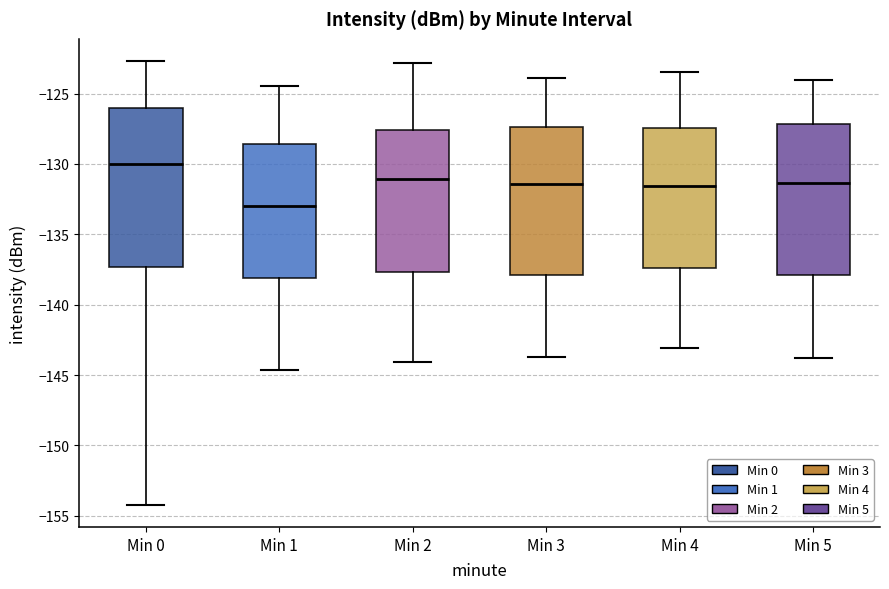

Reading left to right, transcribe this box plot: for each box, give where its median line is, the range the box spans, and where its two whiskers end, as read against the y-axis. The values are not printed on the chart, so give them approximately, as read against the axis.

Min 0: median -130.0, box -137.5 to -126.0, whiskers -154.0 to -122.5
Min 1: median -133.0, box -138.0 to -128.5, whiskers -144.5 to -124.5
Min 2: median -131.0, box -137.5 to -127.5, whiskers -144.0 to -123.0
Min 3: median -131.5, box -138.0 to -127.5, whiskers -143.5 to -124.0
Min 4: median -131.5, box -137.5 to -127.5, whiskers -143.0 to -123.5
Min 5: median -131.5, box -138.0 to -127.0, whiskers -144.0 to -124.0